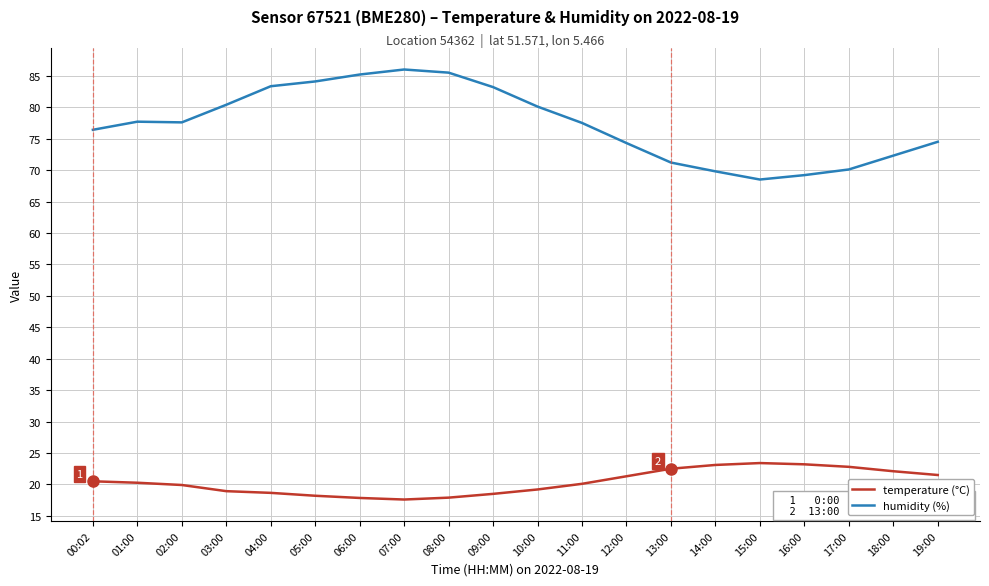

What is the difference between the maximum and minimum values in the temperature (°C) series?

5.8